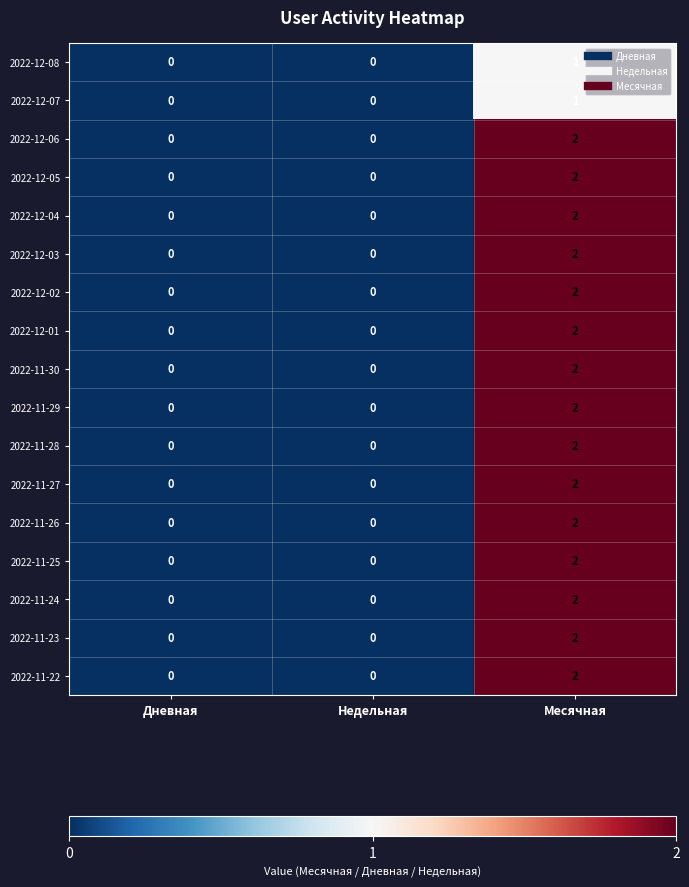

True or false: 2022-12-01 has a value of 1 at Недельная.

False